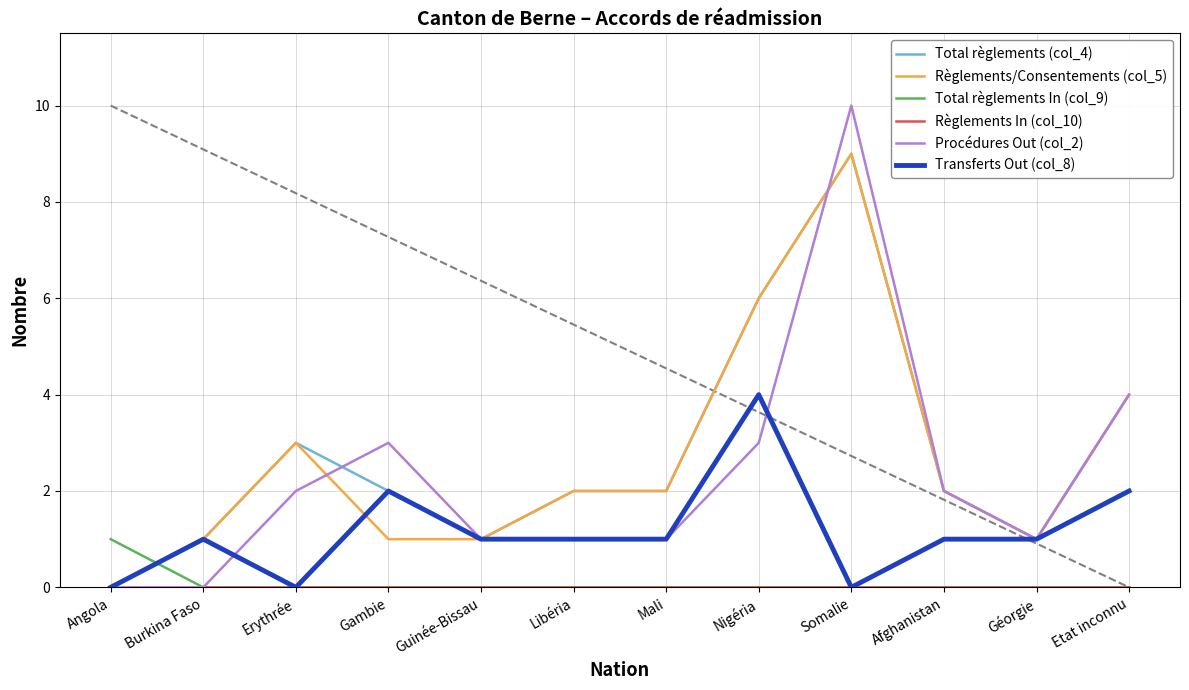

What value does the Total règlements (col_4) series have at Nigéria?

6